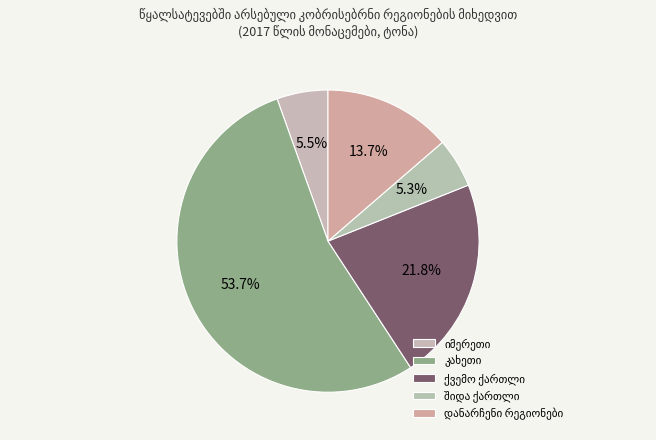

Is there a majority slice in this chart?

Yes